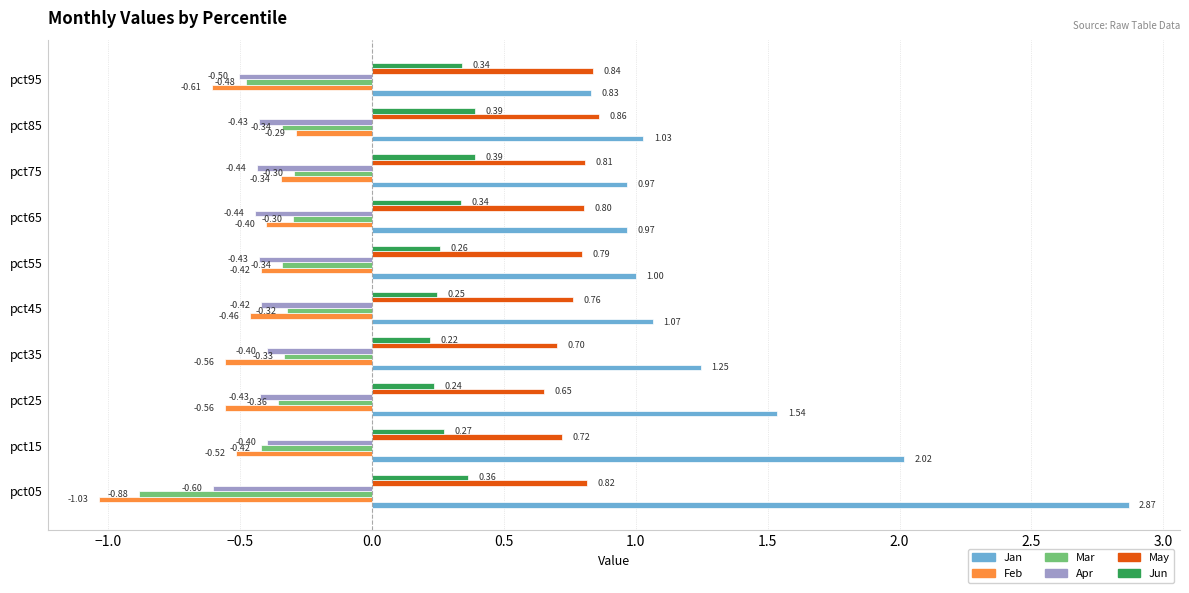

At which category is the sum across all series the highest?

pct15